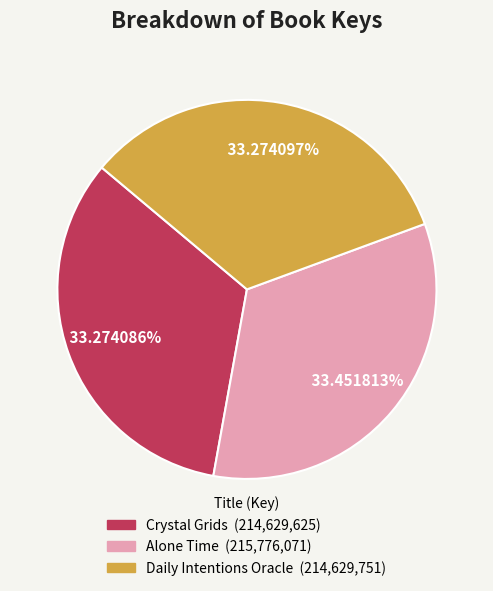

Does Daily Intentions Oracle account for over 50% of the chart?

No